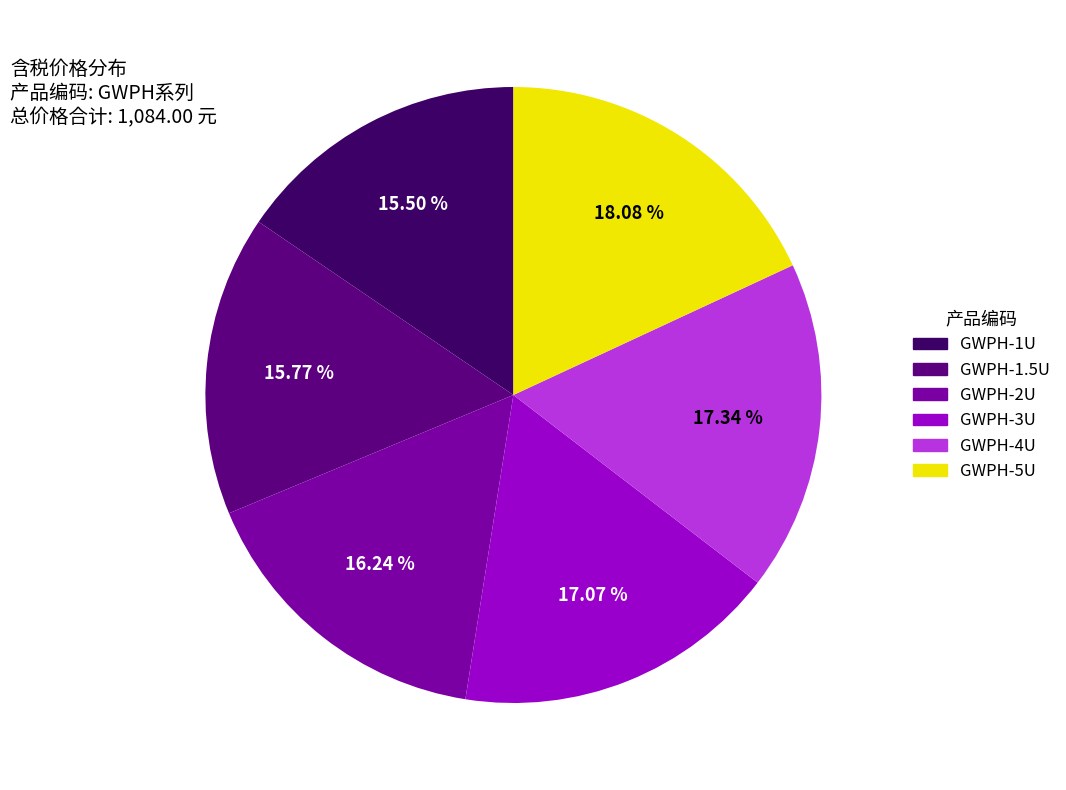

Does GWPH-1.5U represent more than half of the total?

No